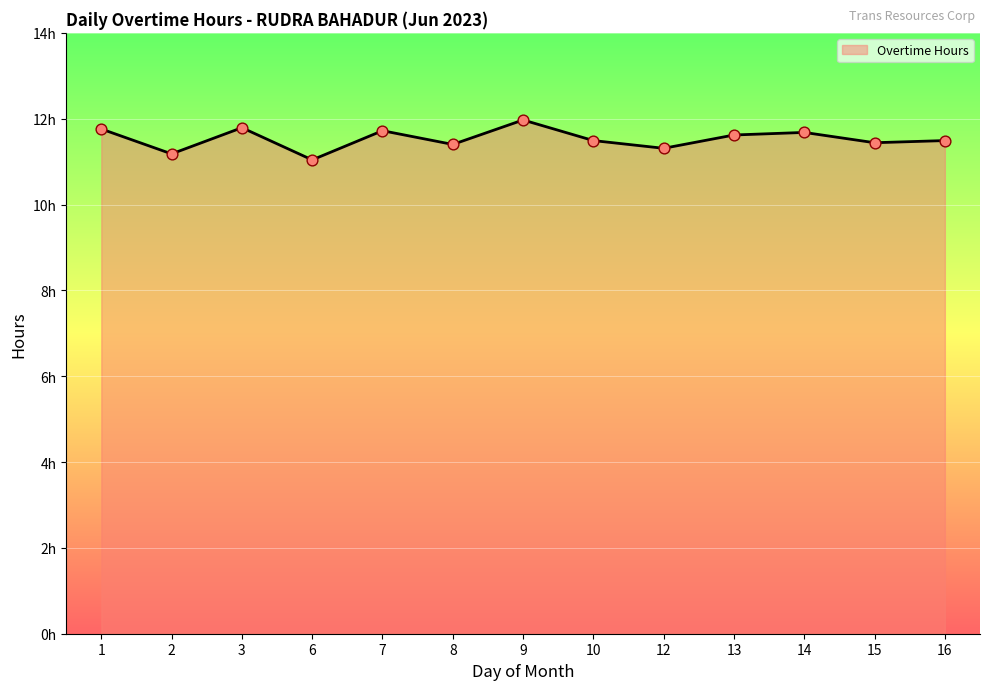

Which has a higher value, 16 or 12?

16